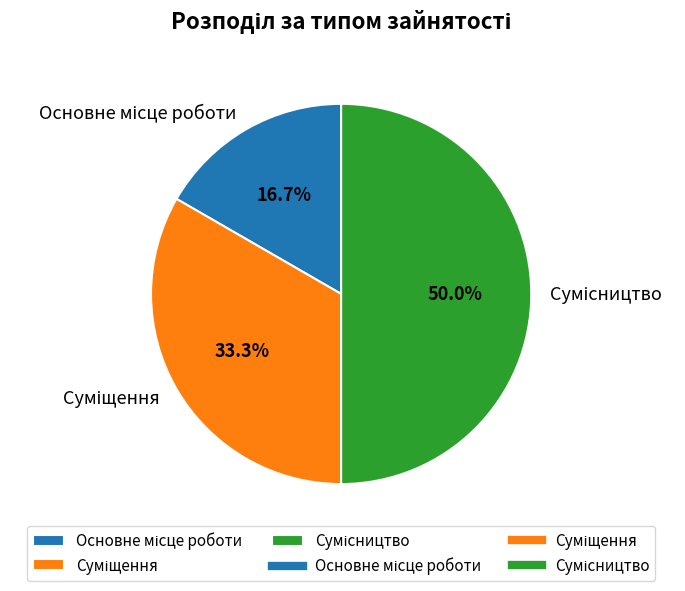

How many slices are in this pie chart?

3